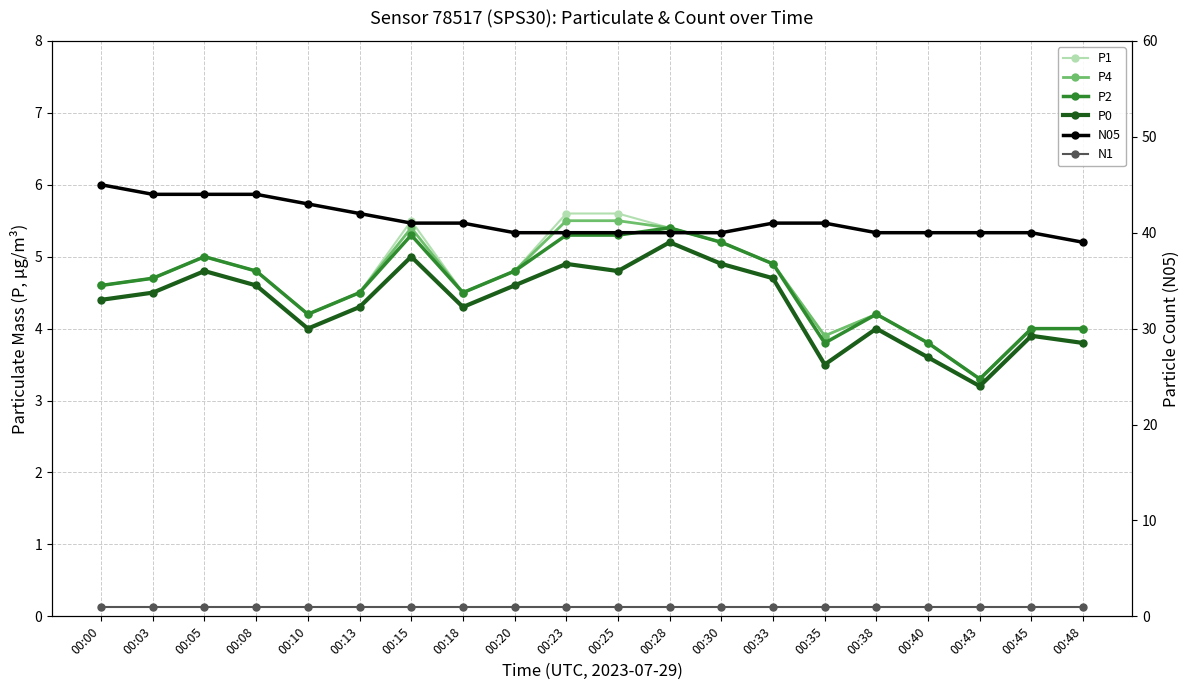

Where is N05 nearest to the value 42?

00:13